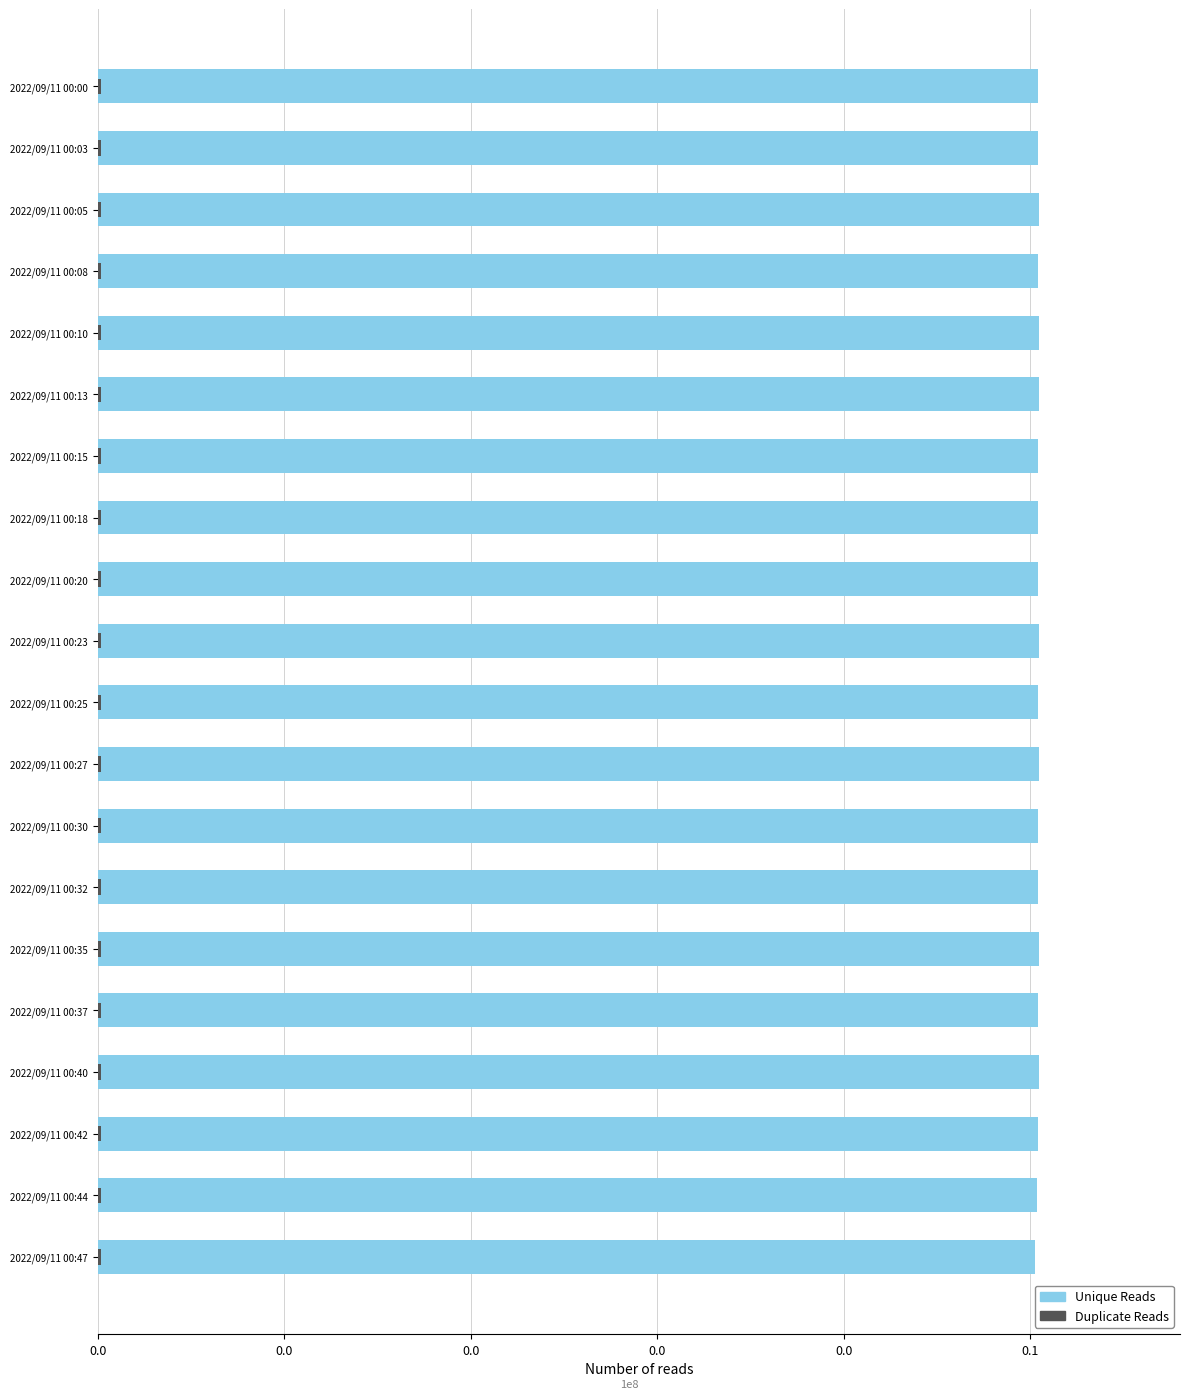

What is the difference between the second highest and minimum values in the Unique Reads series?

19182